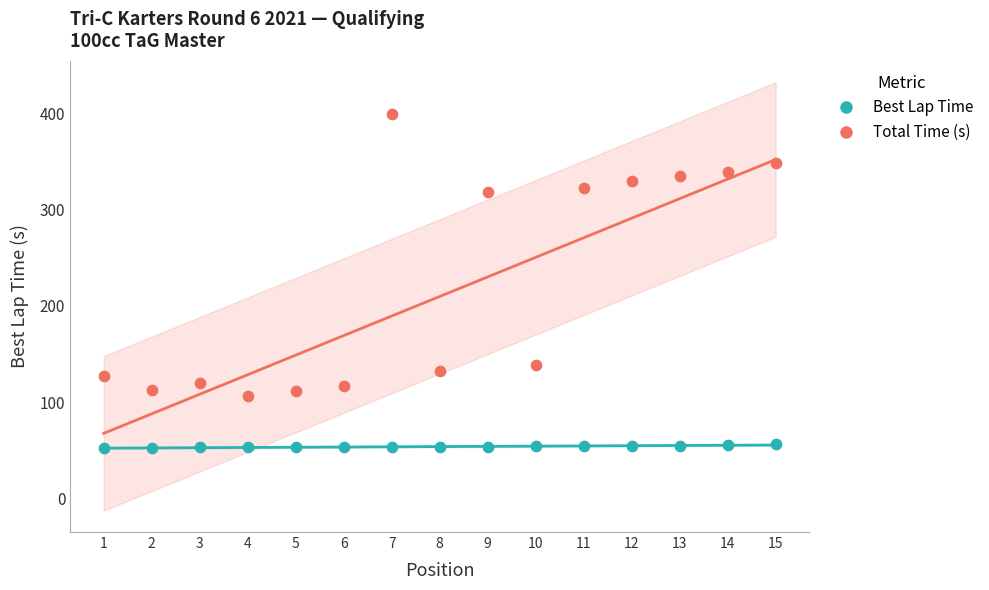

Across all data points, what is the range of Y values (max minus min)?

347.8